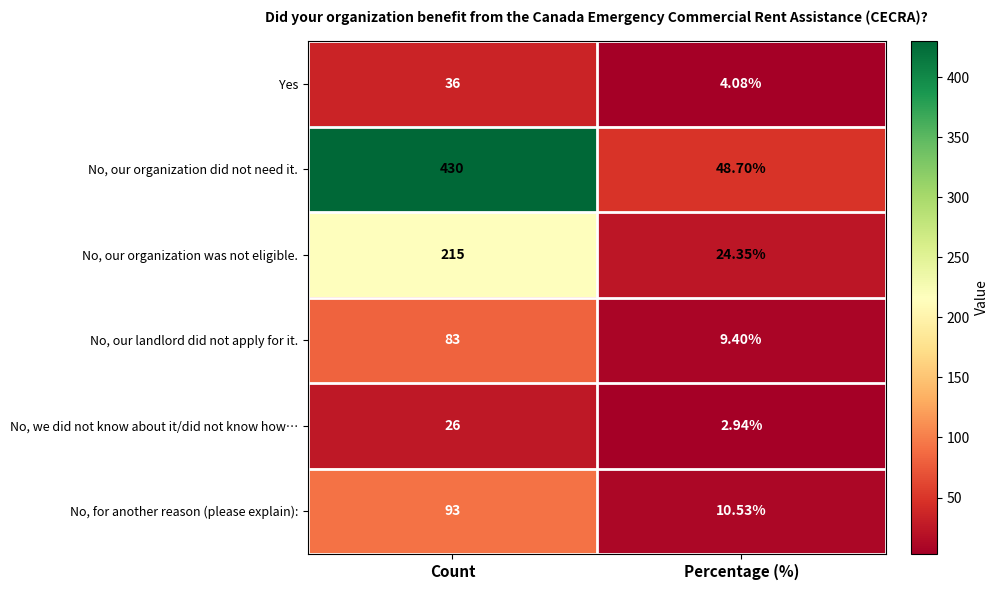

Which series has the widest spread of values?

No, our organization did not need it.